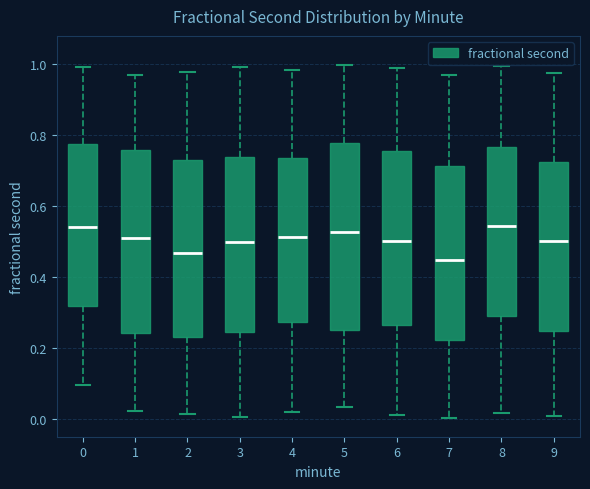

Which box's median line is the lowest?

7